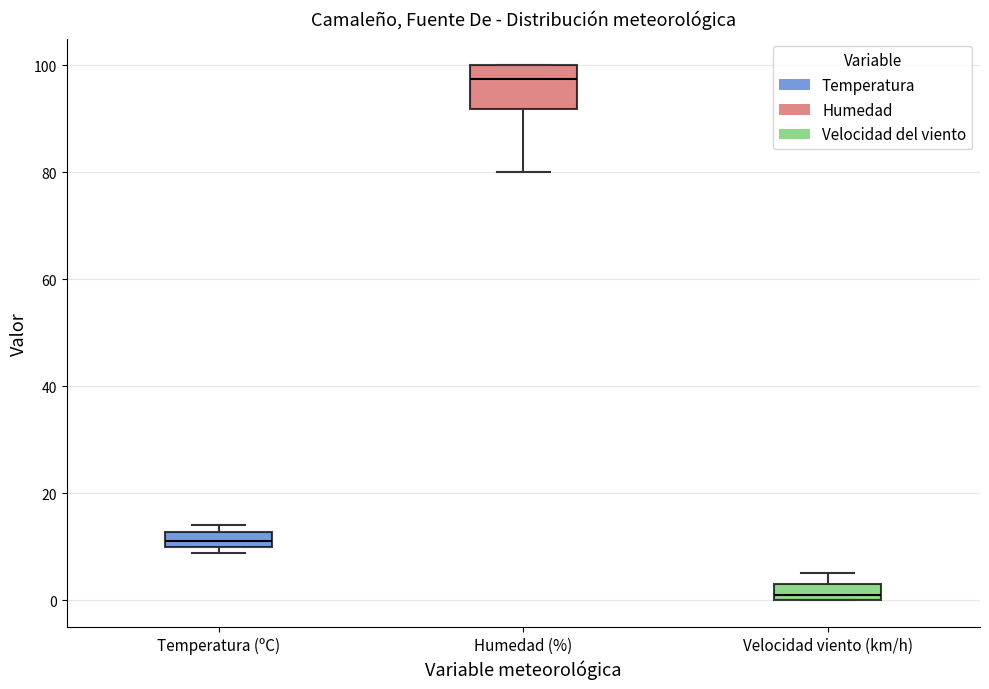

Where is the lower edge of the box for Temperatura (ºC) on the y-axis? The values are not printed on the chart, so give them approximately, as read against the axis.

10